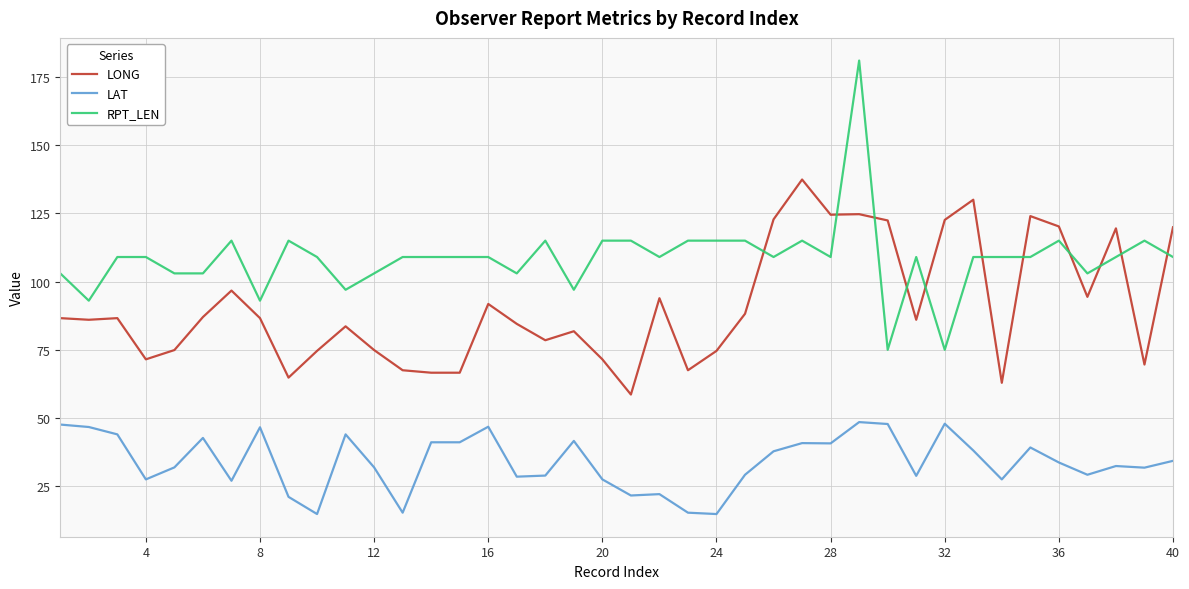

Which series has the widest spread of values?

RPT_LEN